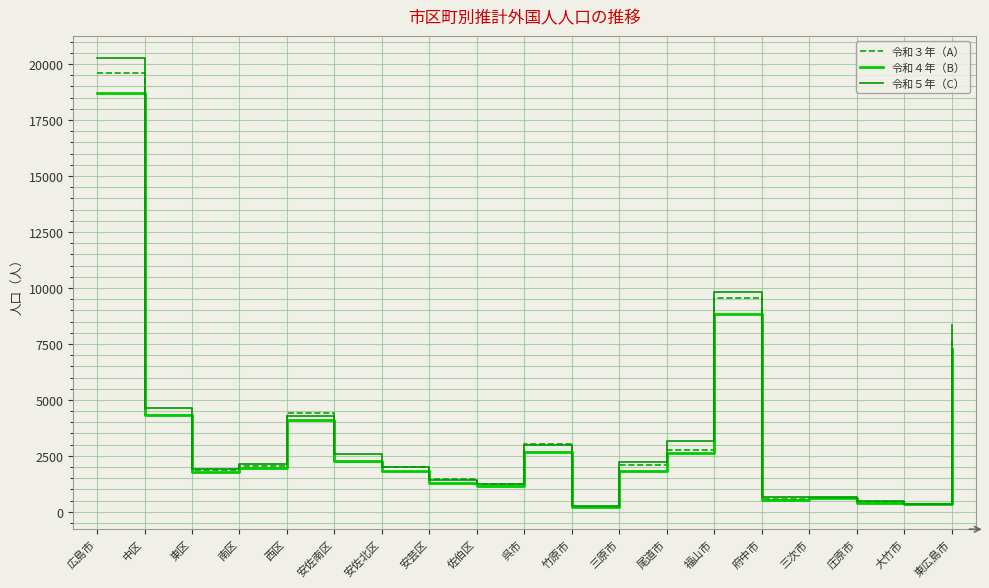

How many series are shown in this chart?

3